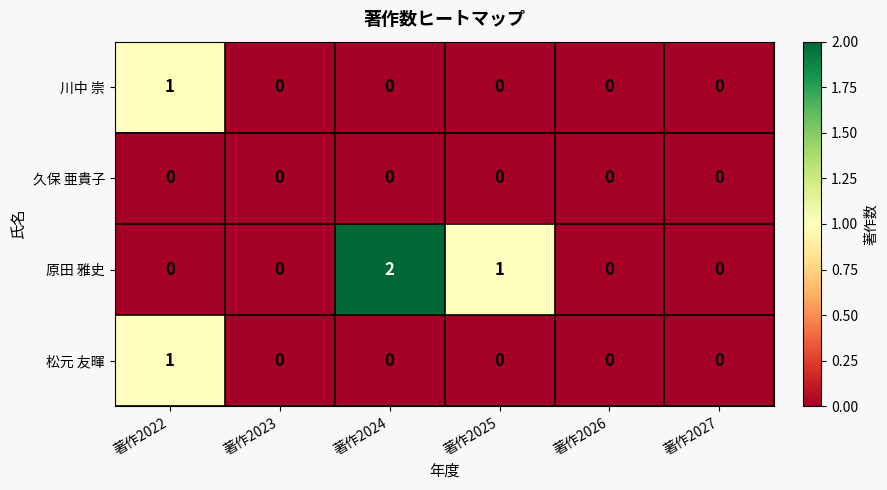

How many distinct data groups are displayed?

4